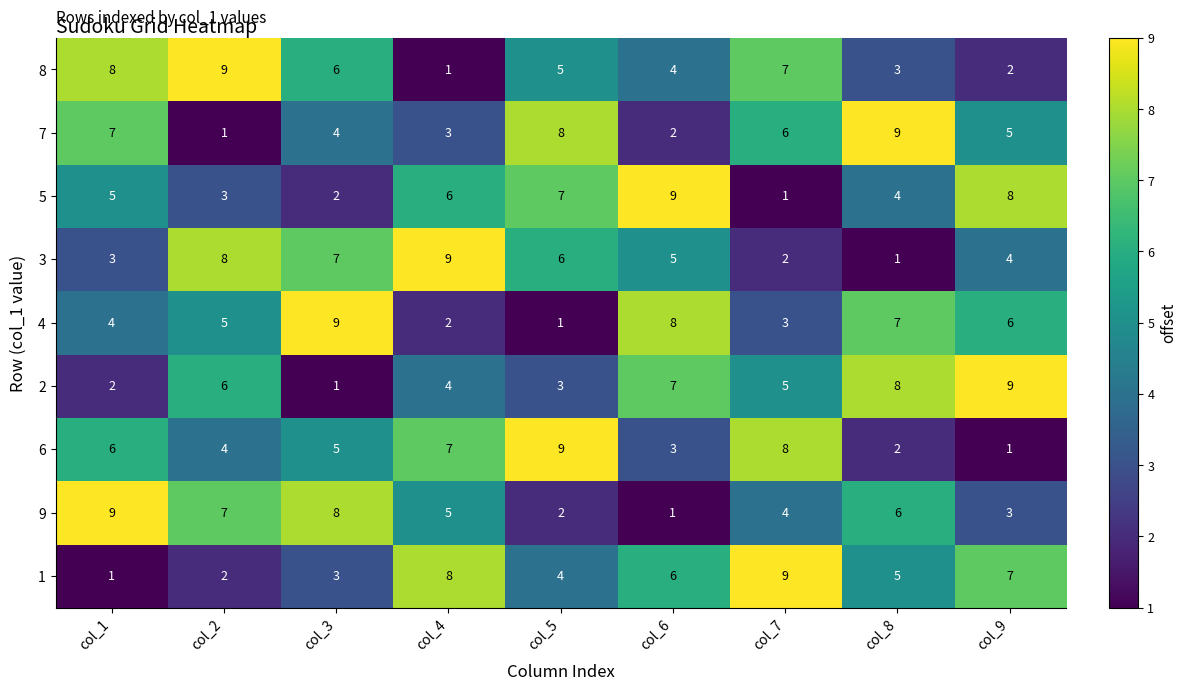

What is the maximum value shown in the chart?

9